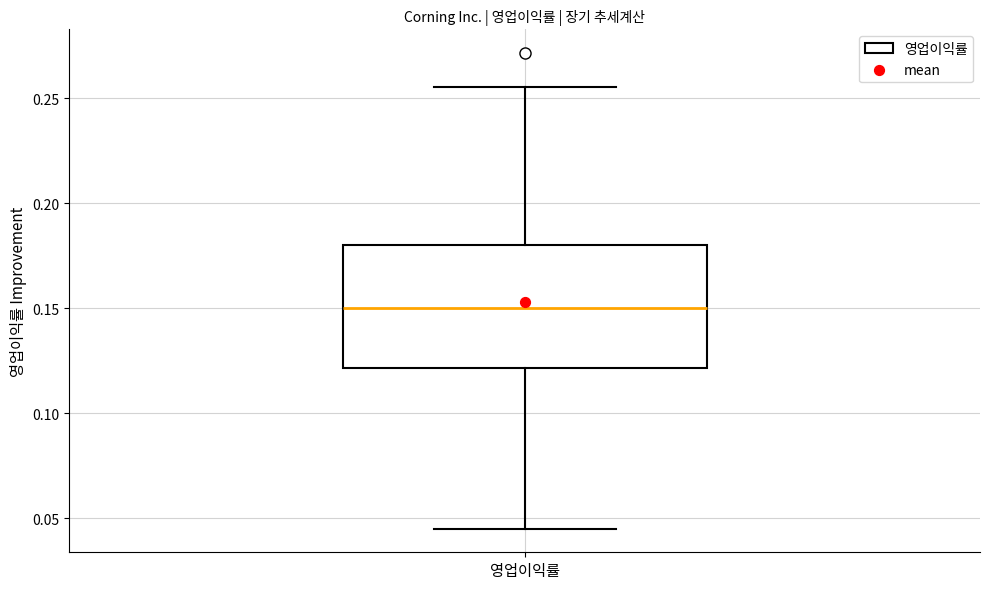

Transcribe this box plot: give where the median line is, the range the box spans, and where the two whiskers end, as read against the y-axis. The values are not printed on the chart, so give them approximately, as read against the axis.

median 0.150, box 0.120 to 0.180, whiskers 0.045 to 0.255